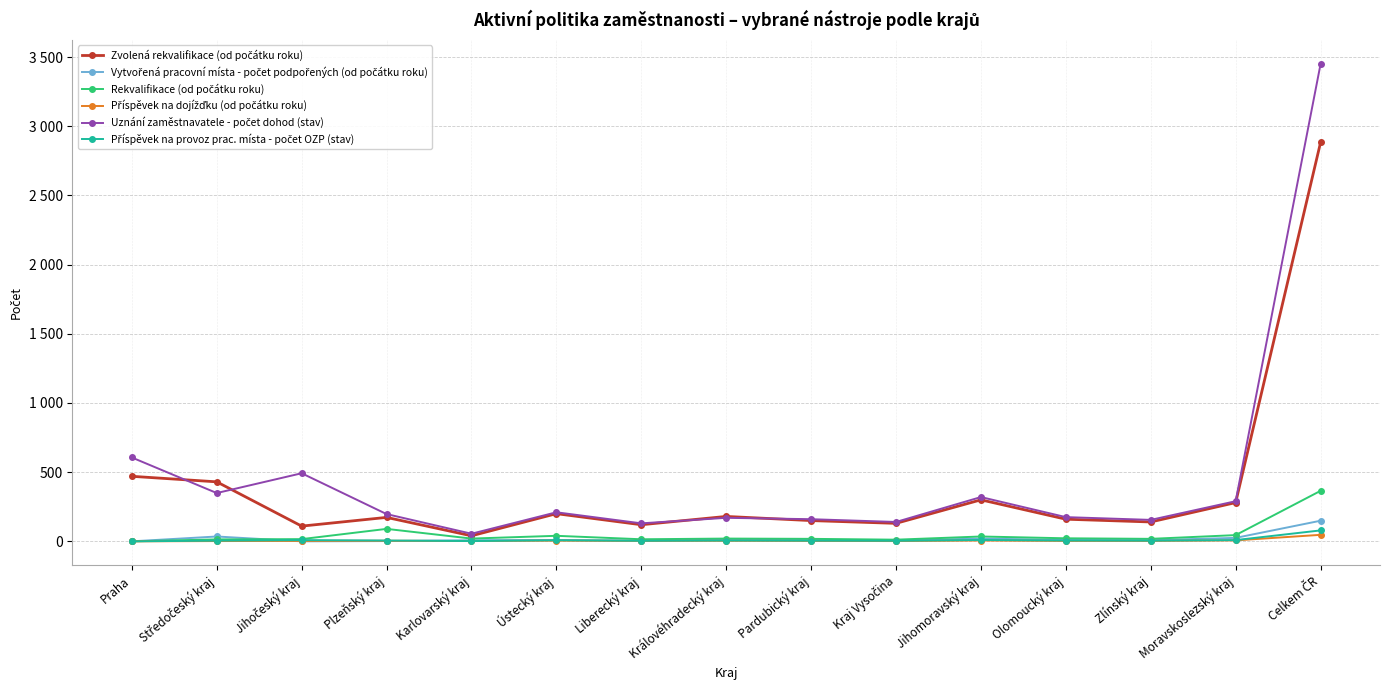

True or false: Zvolená rekvalifikace (od počátku roku) and Příspěvek na dojížďku (od počátku roku) cross at least once.

False